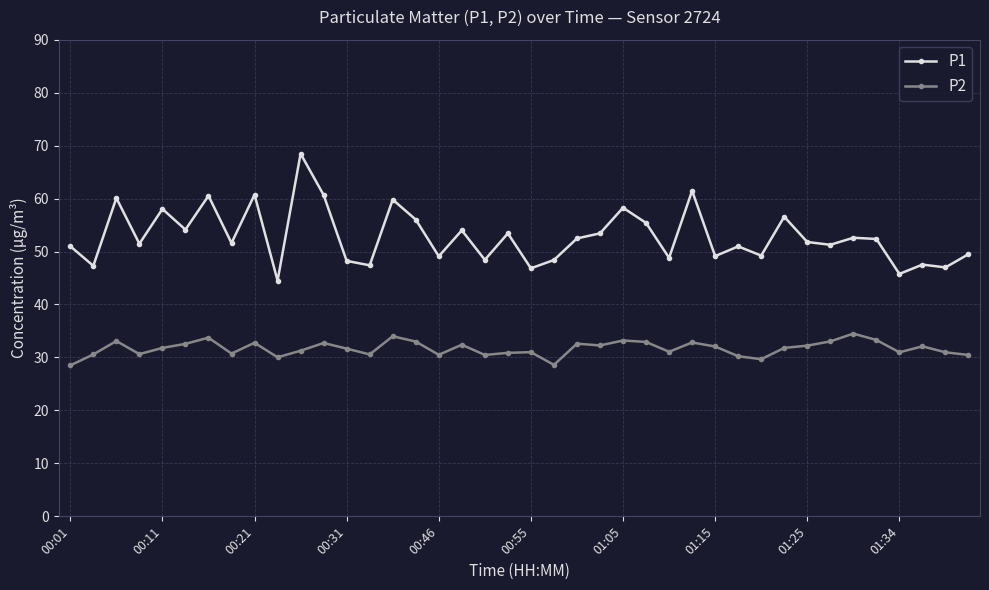

Rank the series by their maximum value, from lowest to highest.

P2, P1